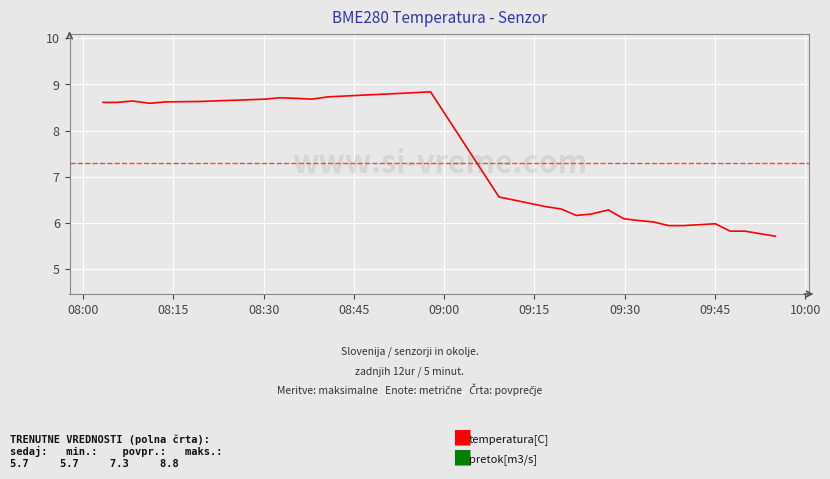

What is the difference between the maximum and minimum values?

3.1